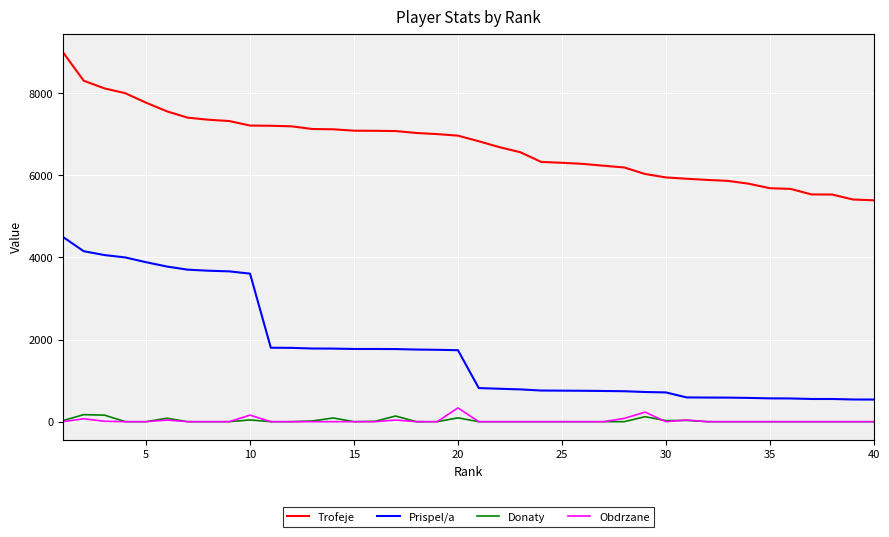

Which series has the widest spread of values?

Prispel/a